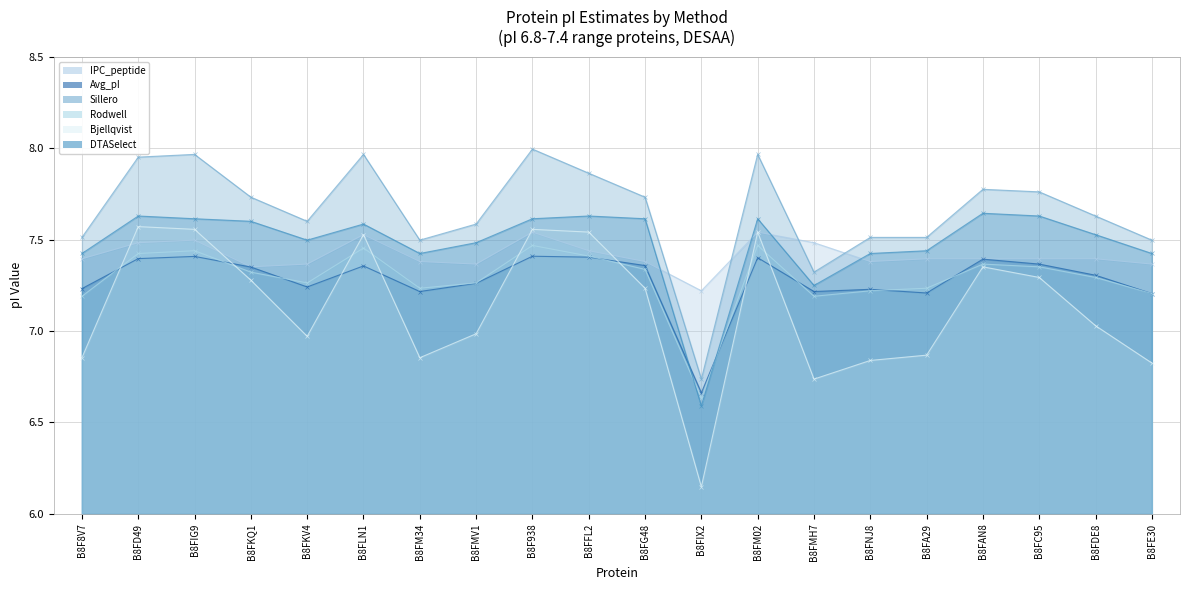

Which has a higher value, B8FE30 or B8FC95?

B8FC95